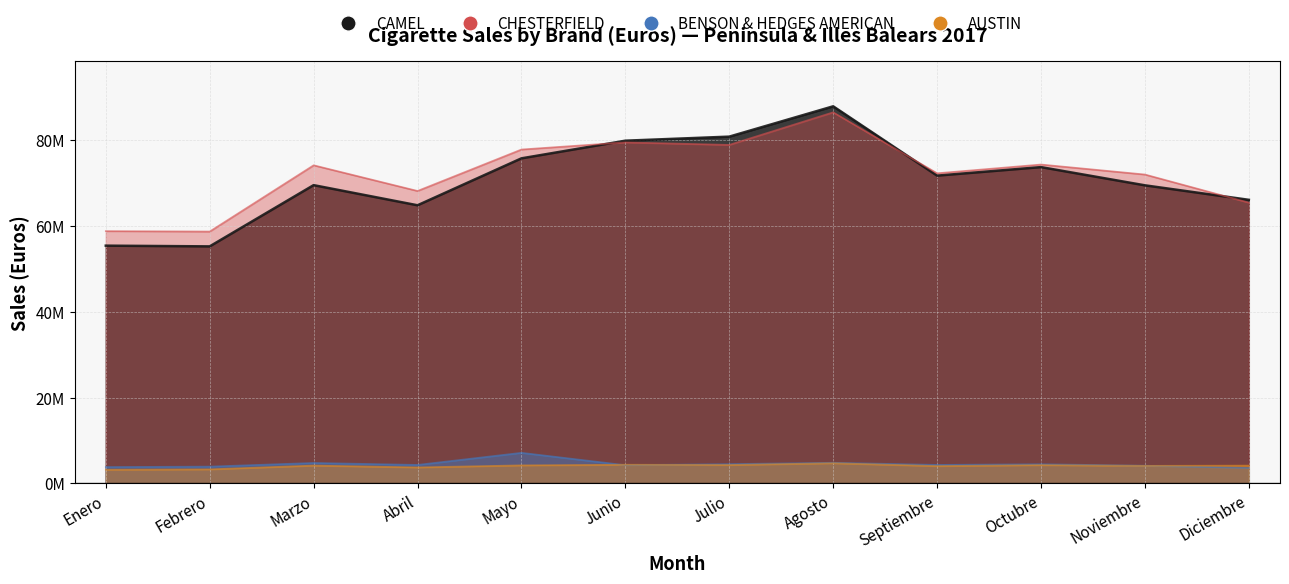

How many interior local peaks does the AUSTIN series have?

4